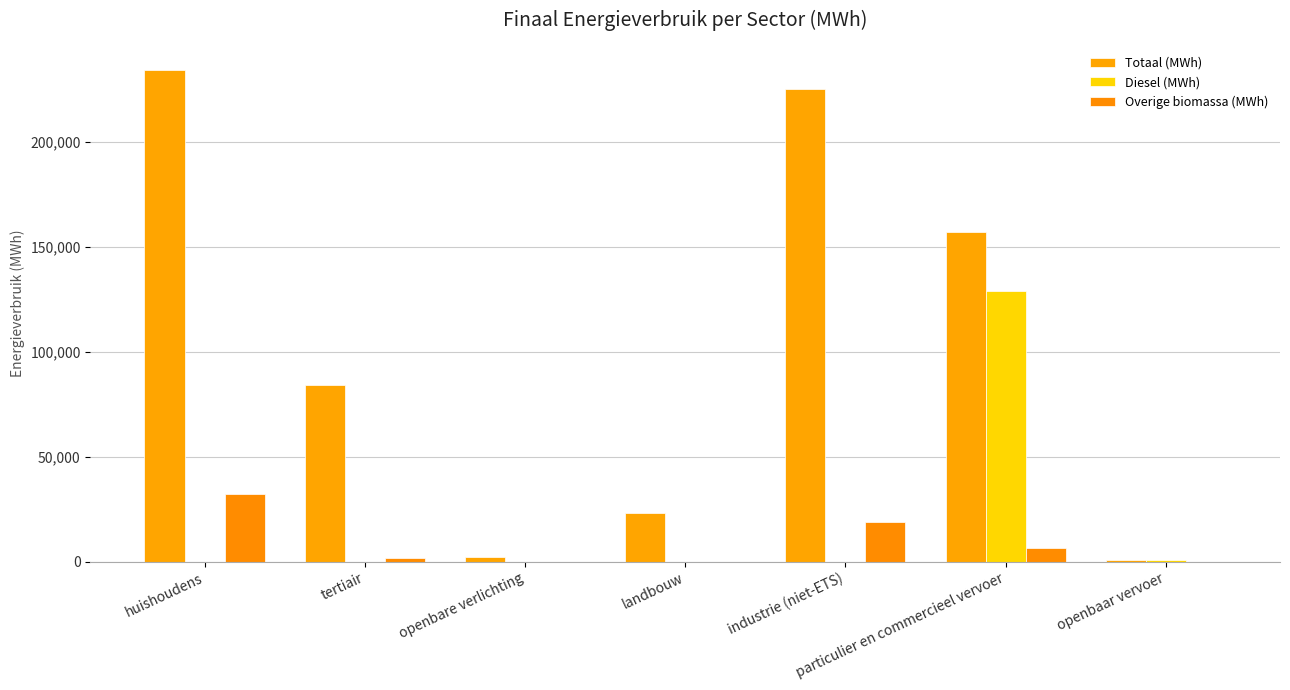

What value does the Overige biomassa (MWh) series have at industrie (niet-ETS)?

19132.6